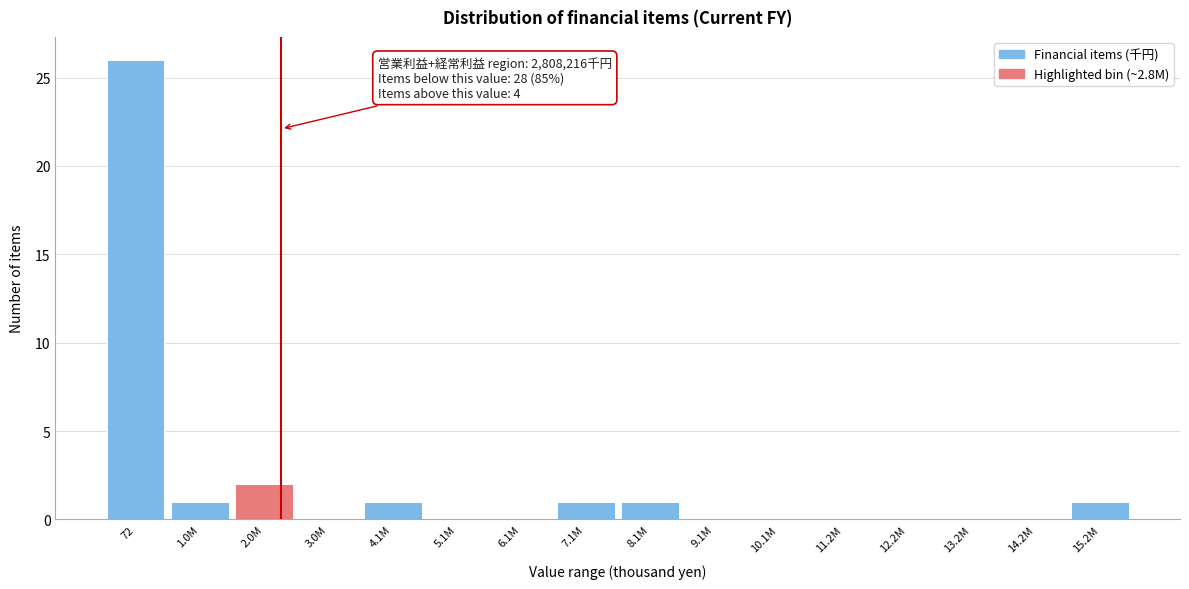

Where is the data nearest to the value 13?

2.0M